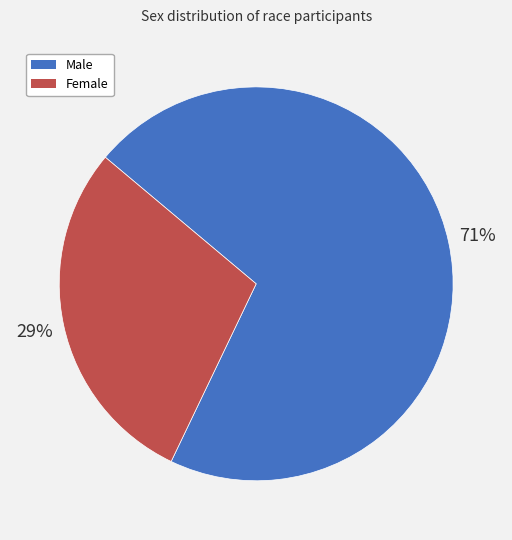

To the nearest percent, what is the average slice percentage?

50%